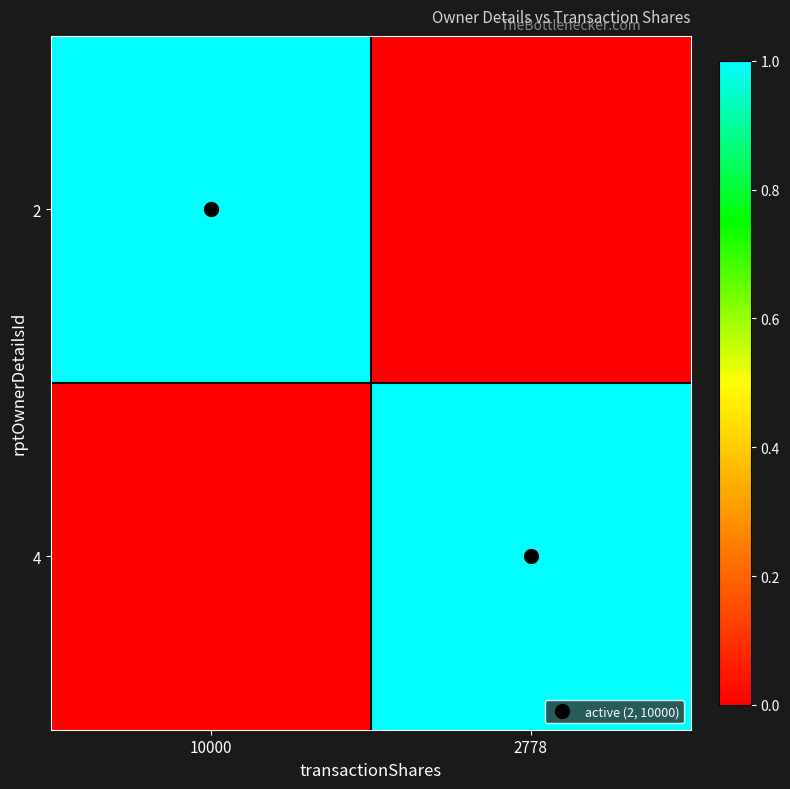

Reading left to right, transcribe all the data shown in this chart.

2: 10000=1	2778=0
4: 10000=0	2778=1